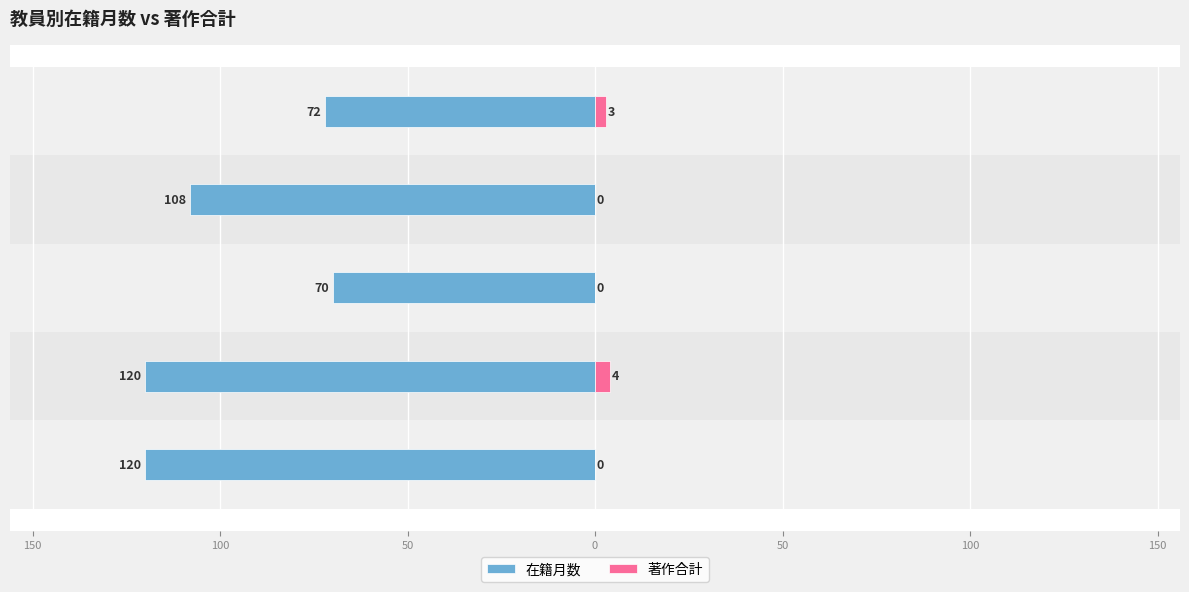

Does the chart contain stacked bars?

No